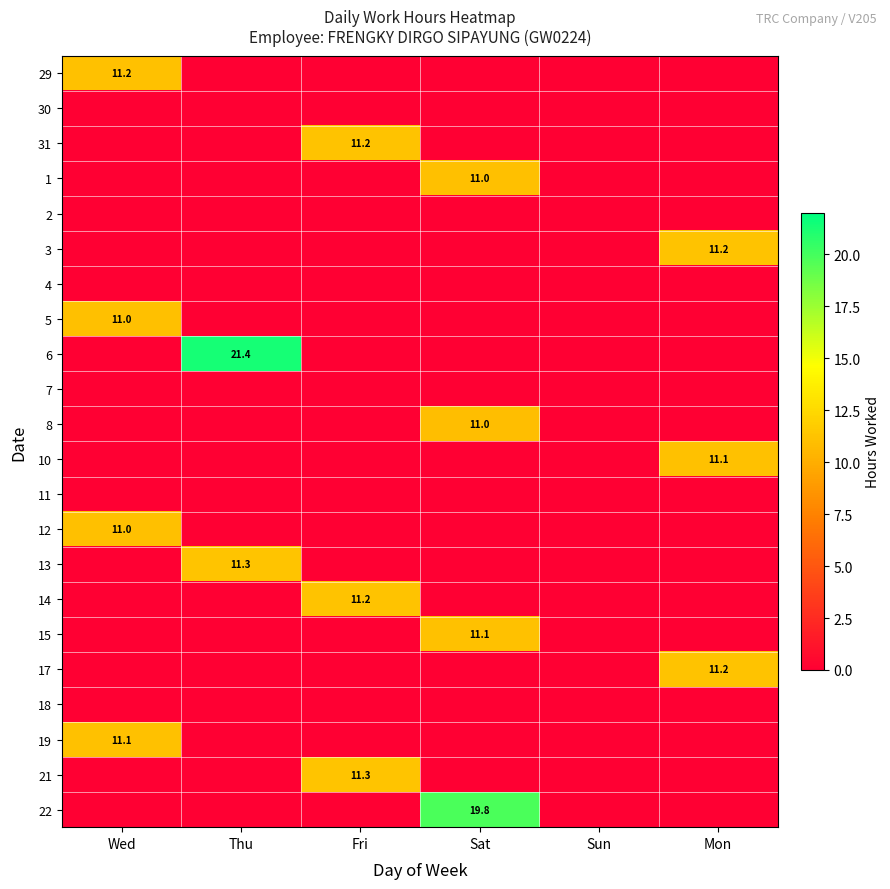

Where is 1 nearest to the value 0?

Wed